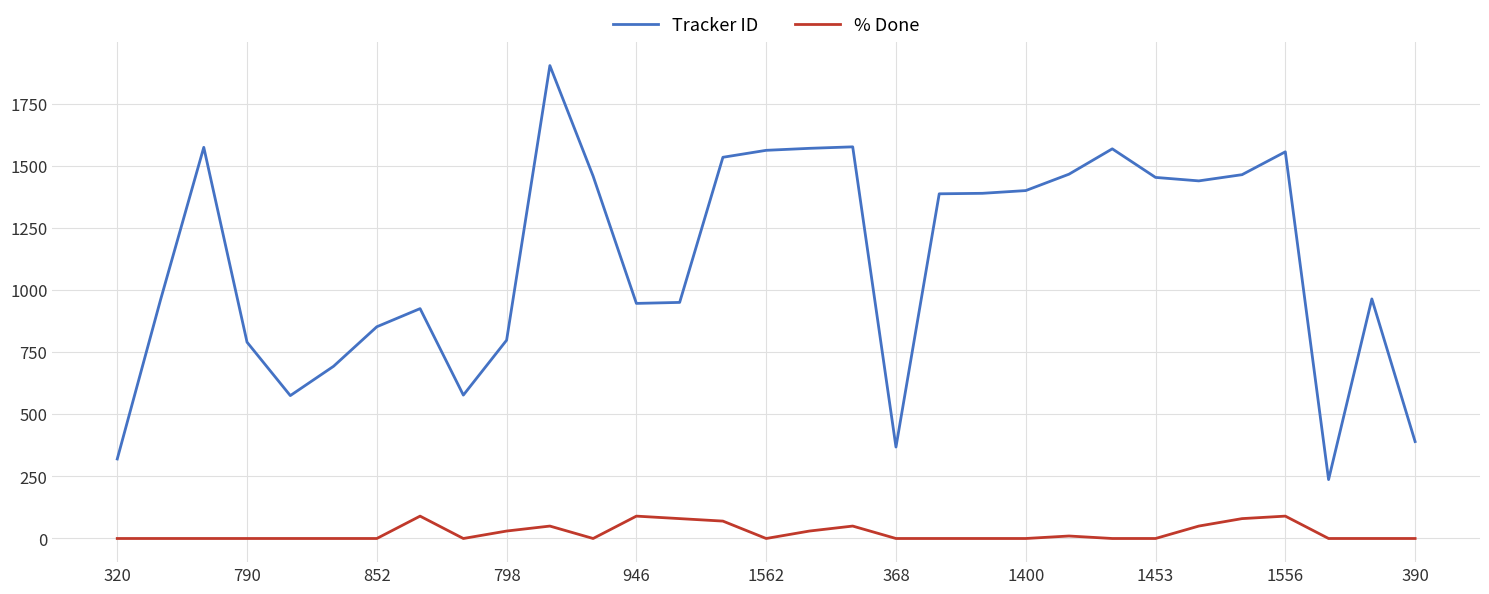

Which series has the widest spread of values?

Tracker ID